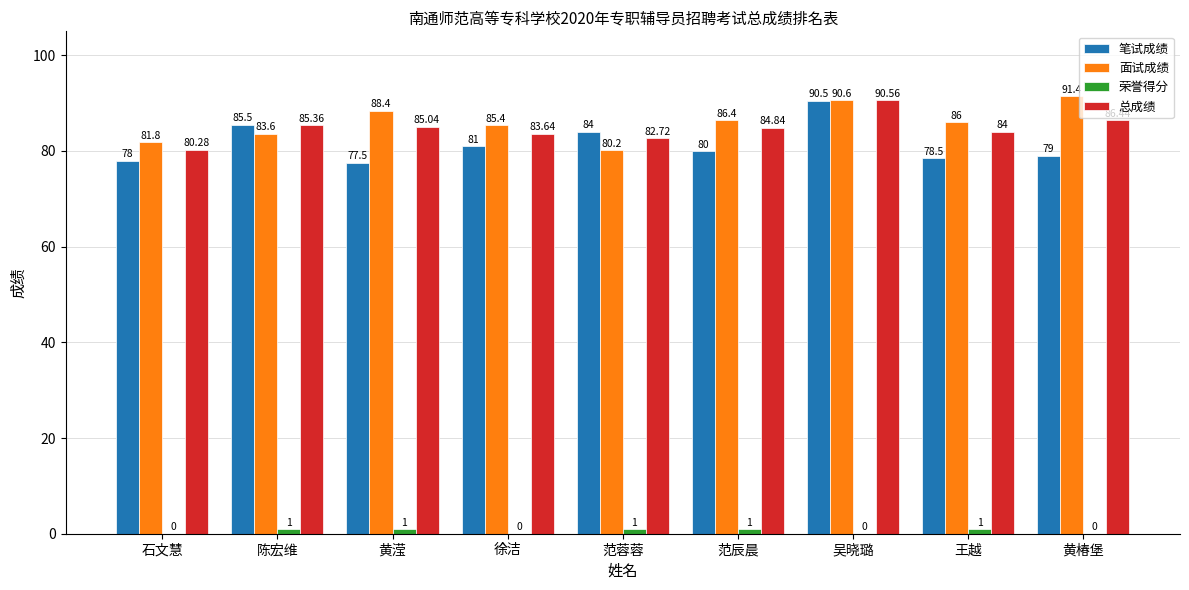

How many distinct data groups are displayed?

4